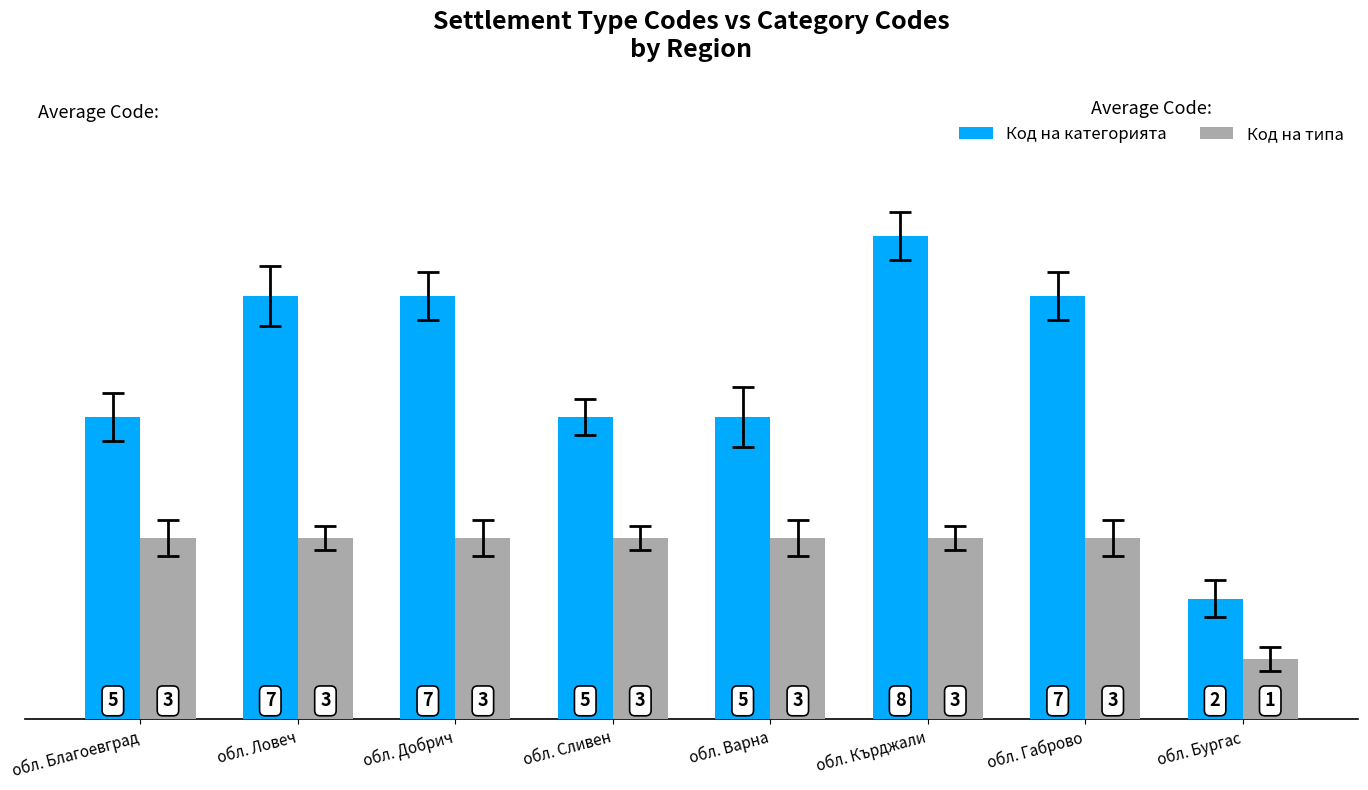

Which category has the highest value across all series?

обл. Кърджали